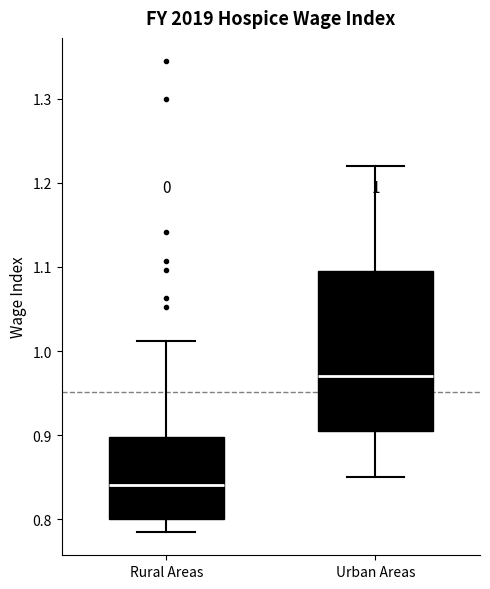

Comparing the boxes themselves (not the whiskers), which one is the tallest?

Urban Areas